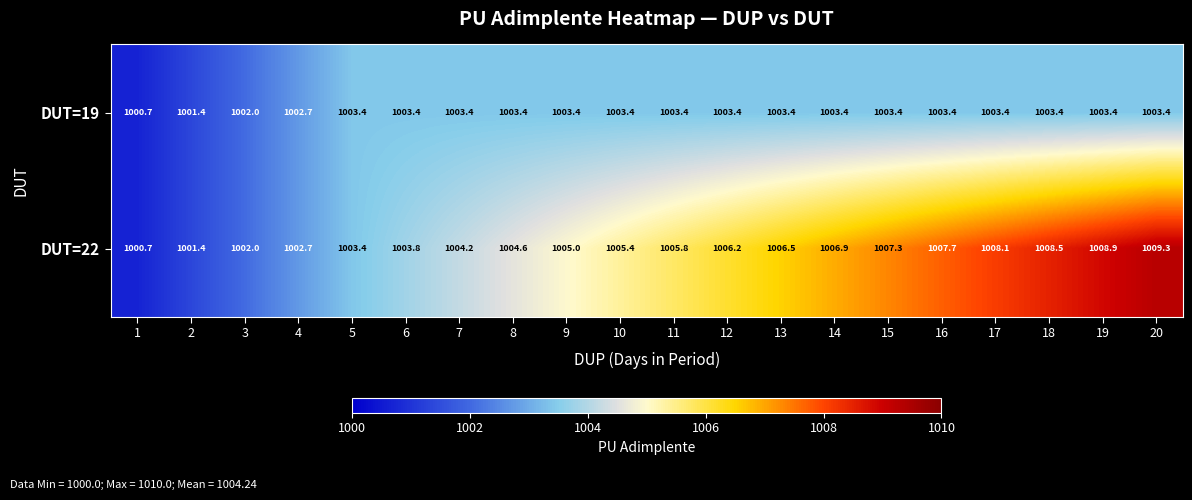

What is the average value of the DUT=19 series?

1003.1